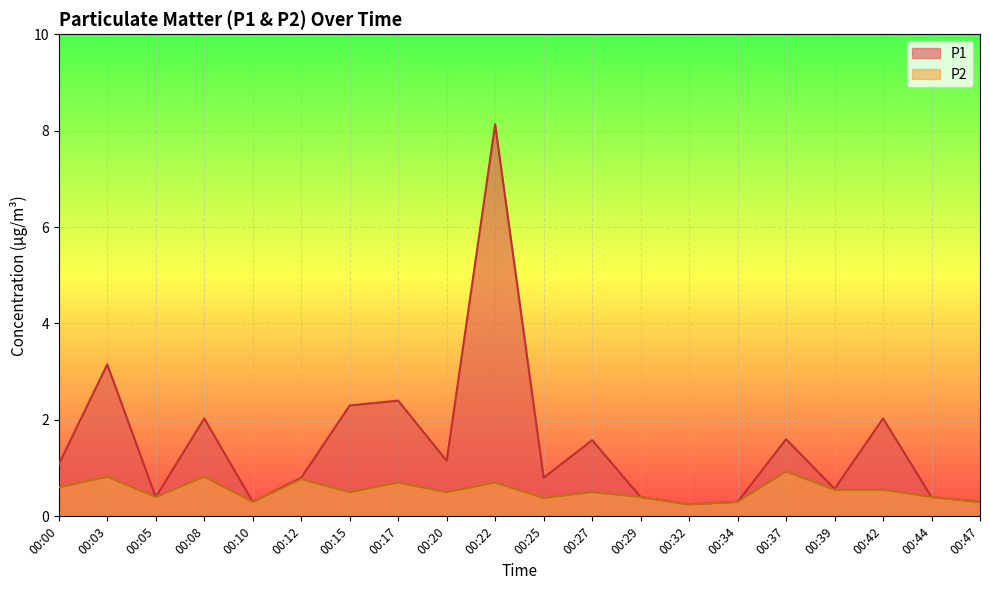

Reading left to right, list all the values displayed in this chart.

P1: 1.1	3.1	0.4	2.0	0.3	0.8	2.3	2.4	1.1	8.1	0.8	1.6	0.4	0.2	0.3	1.6	0.6	2.0	0.4	0.3
P2: 0.6	0.8	0.4	0.8	0.3	0.8	0.5	0.7	0.5	0.7	0.4	0.5	0.4	0.2	0.3	0.9	0.6	0.6	0.4	0.3